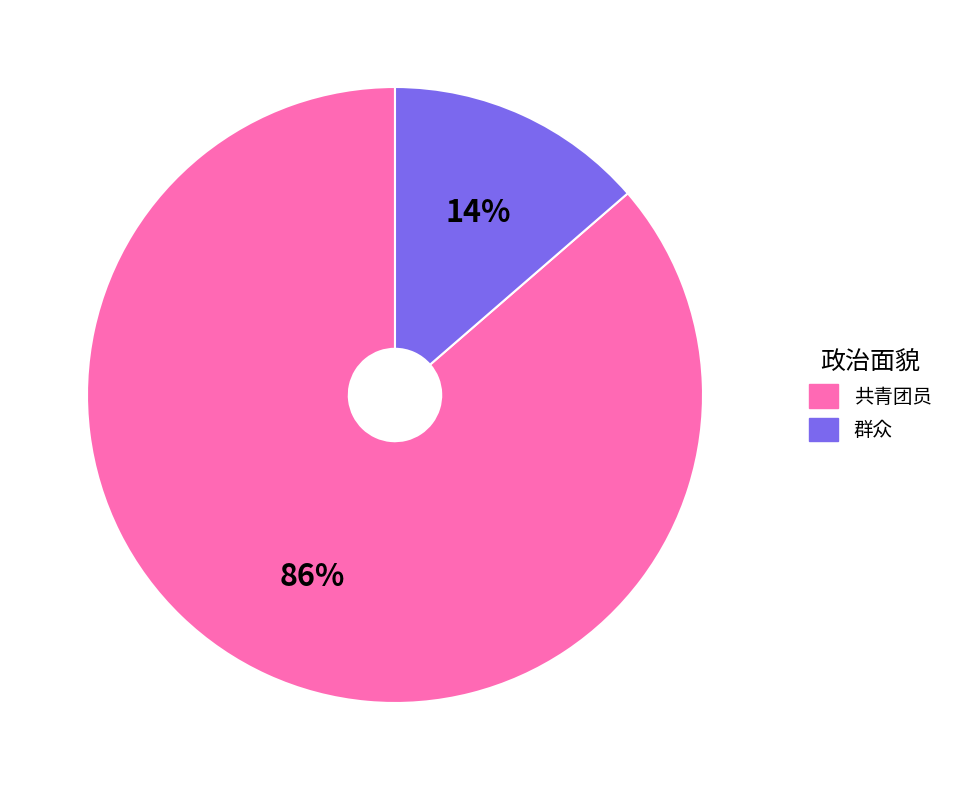

Which category has the smallest portion of the pie?

群众